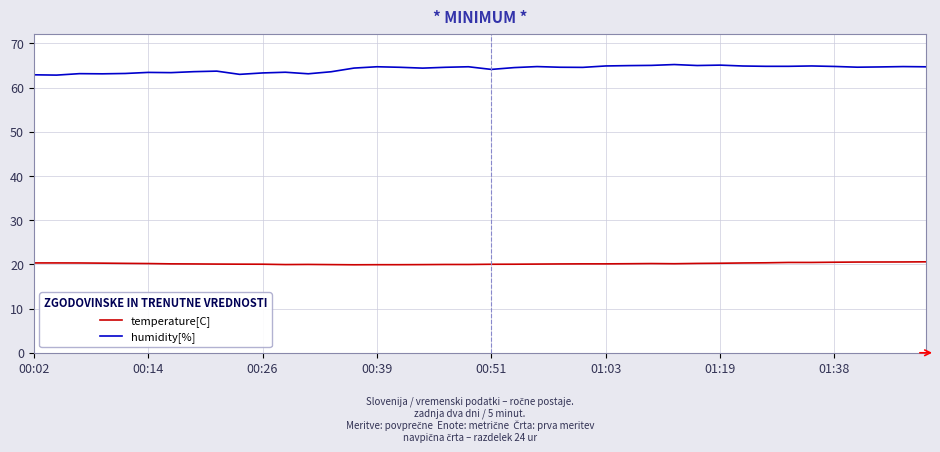

What is the maximum value for humidity[%]?

65.2